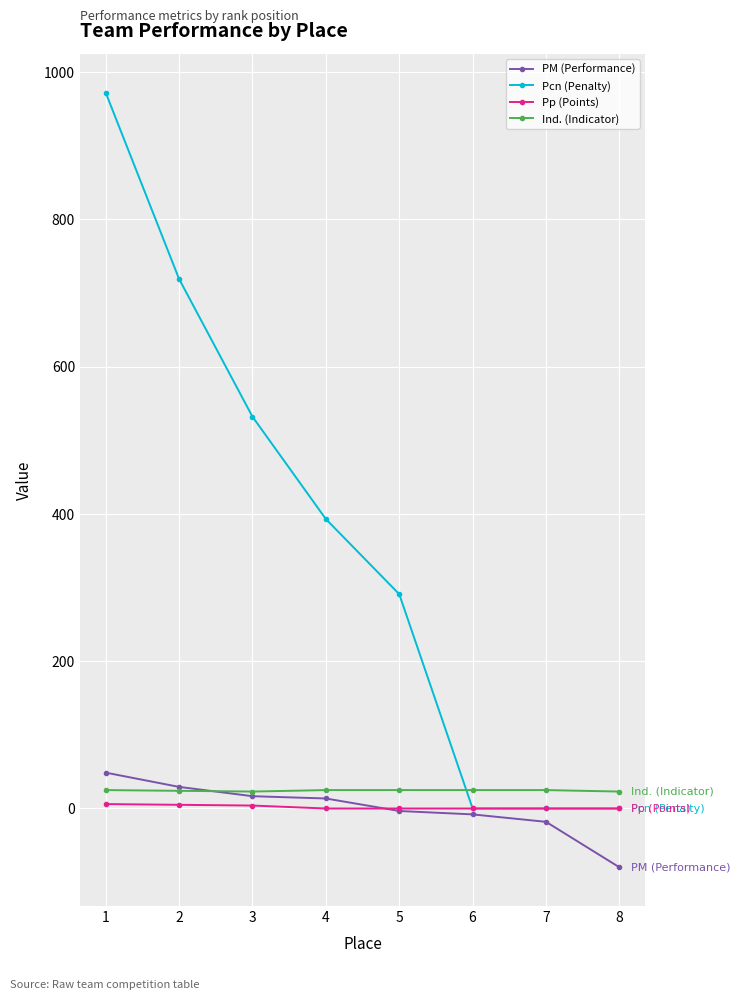

Which series has the largest range (max minus min)?

Pcn (Penalty)